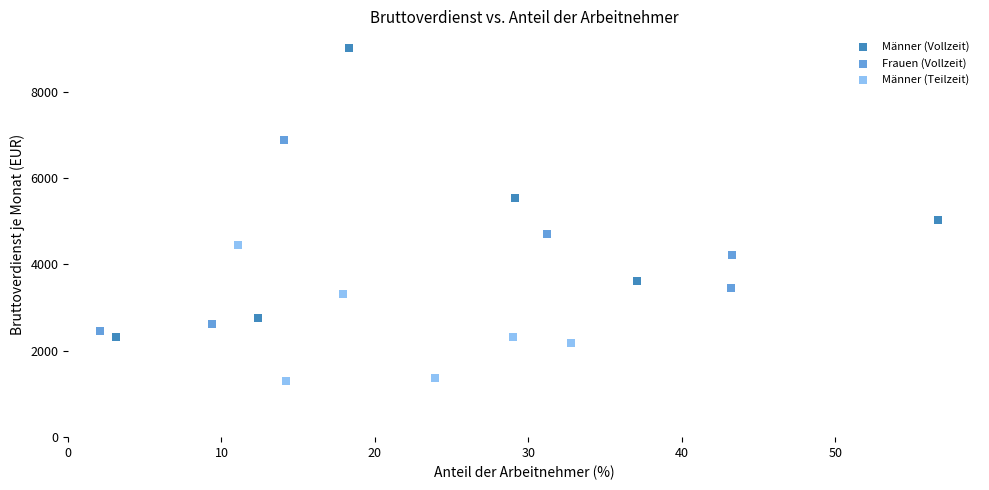

Which series reaches the maximum Y coordinate?

Männer (Vollzeit)